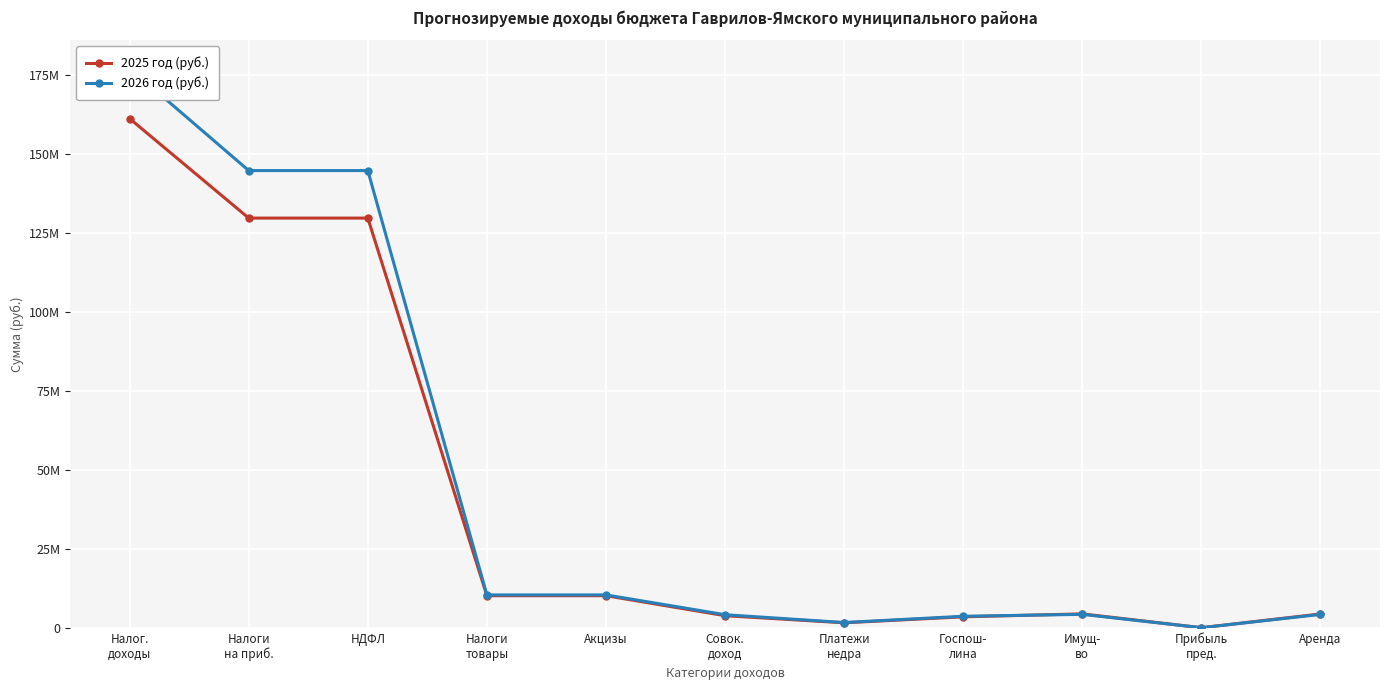

Where is the first local maximum for 2025 год (руб.)?

Имущ-
во